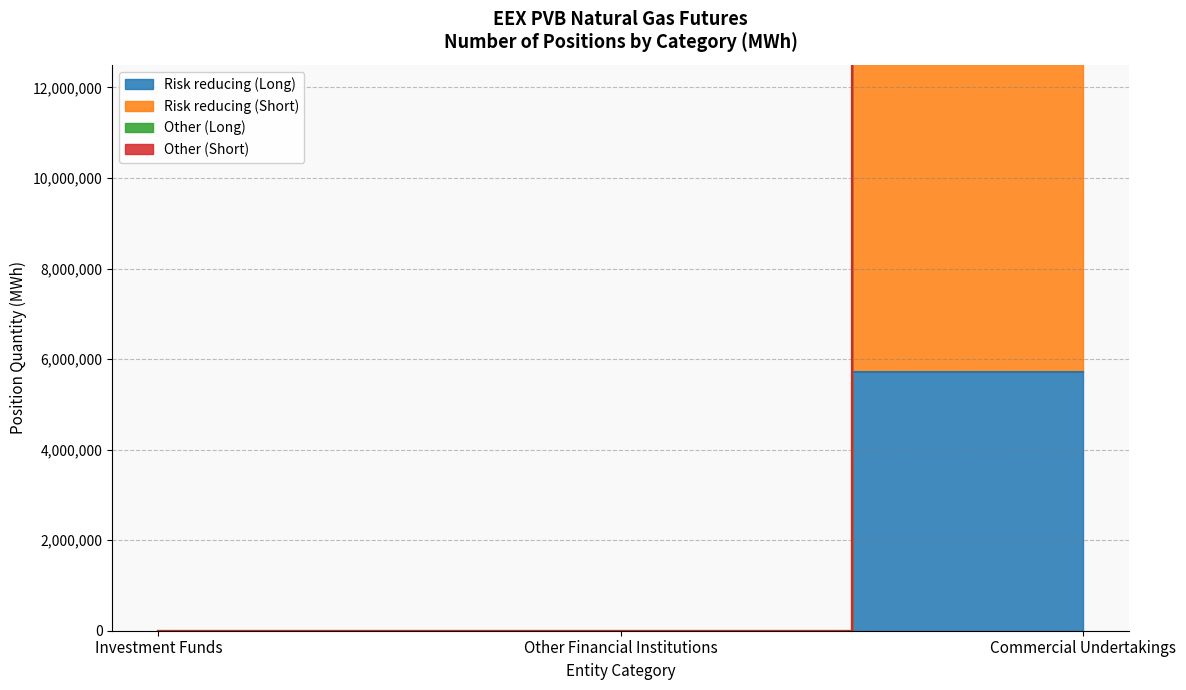

What position from the left is Investment Funds?

1